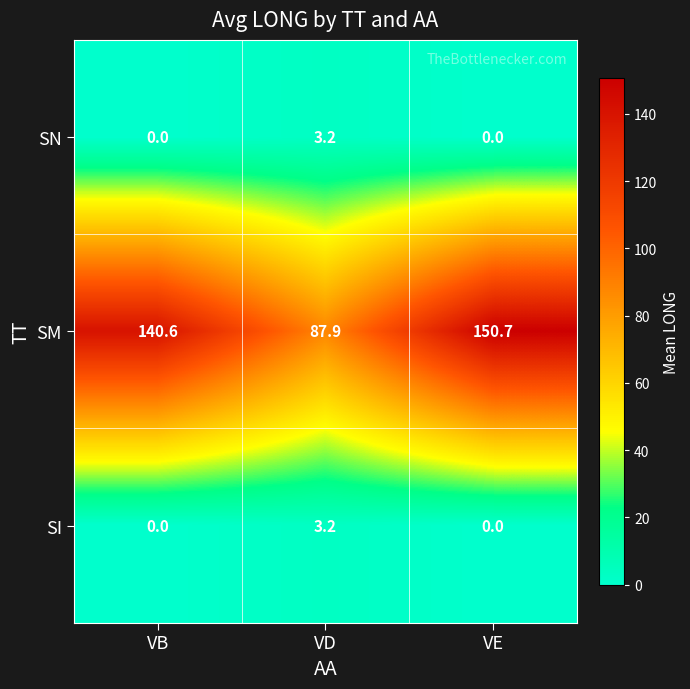

Reading right to left, extract all data points from this chart.

SN: VE=0.0	VD=3.2	VB=0.0
SM: VE=150.7	VD=87.9	VB=140.6
SI: VE=0.0	VD=3.2	VB=0.0